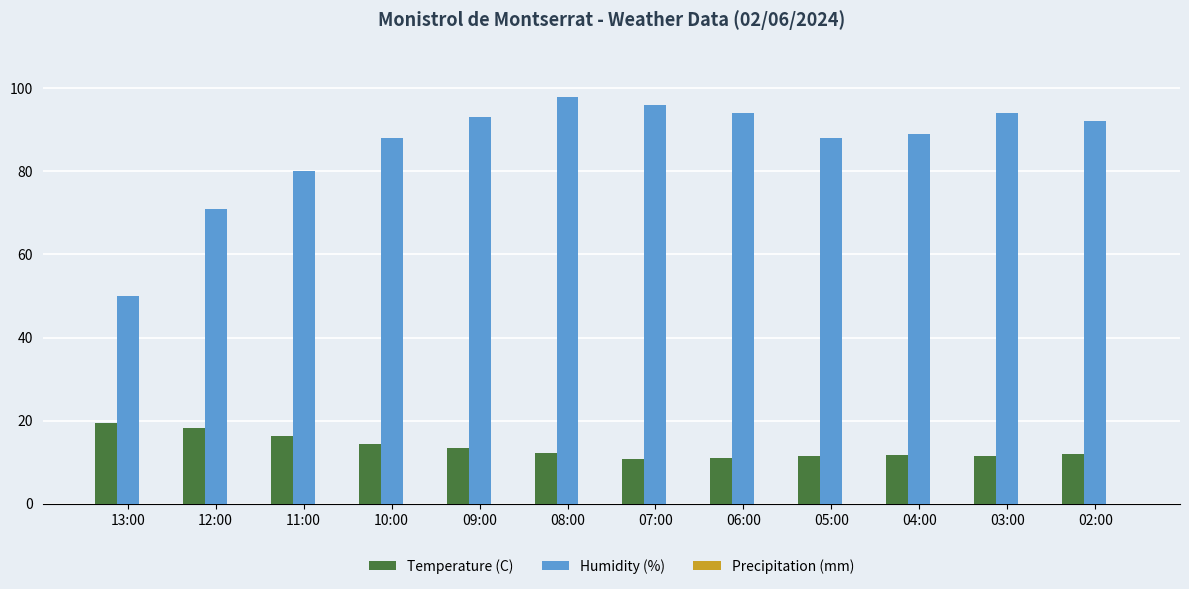

What is the difference between the highest and lowest values at 12:00?

52.9